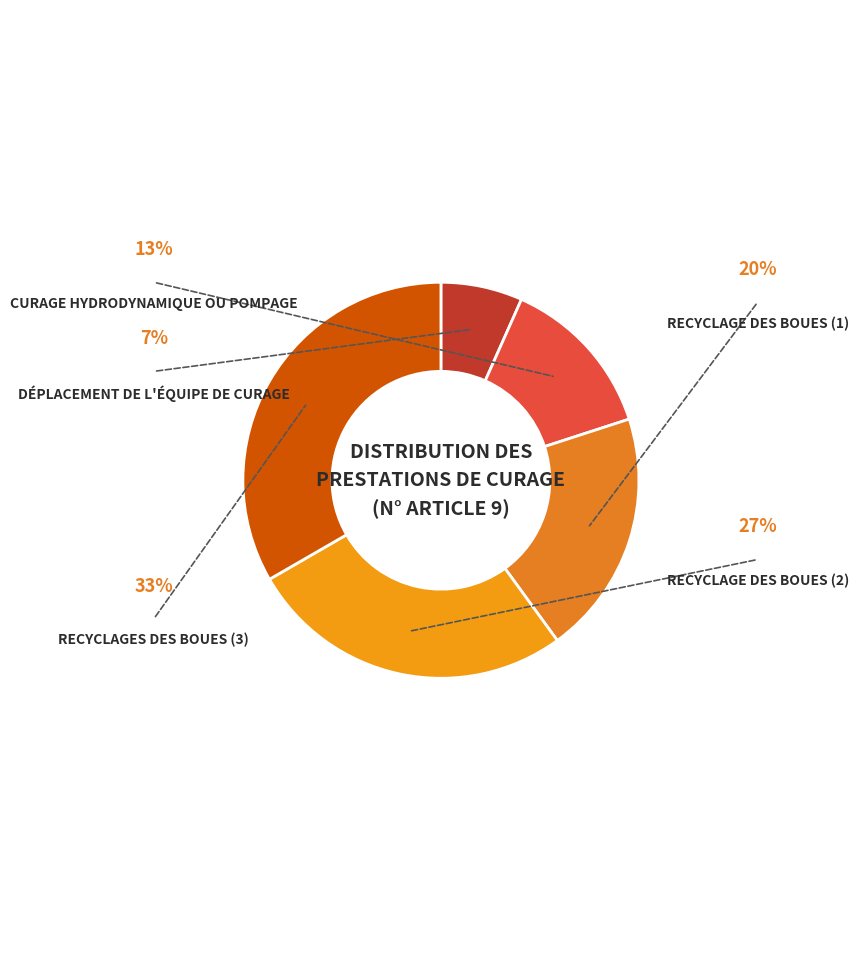

How many slices are in this pie chart?

5